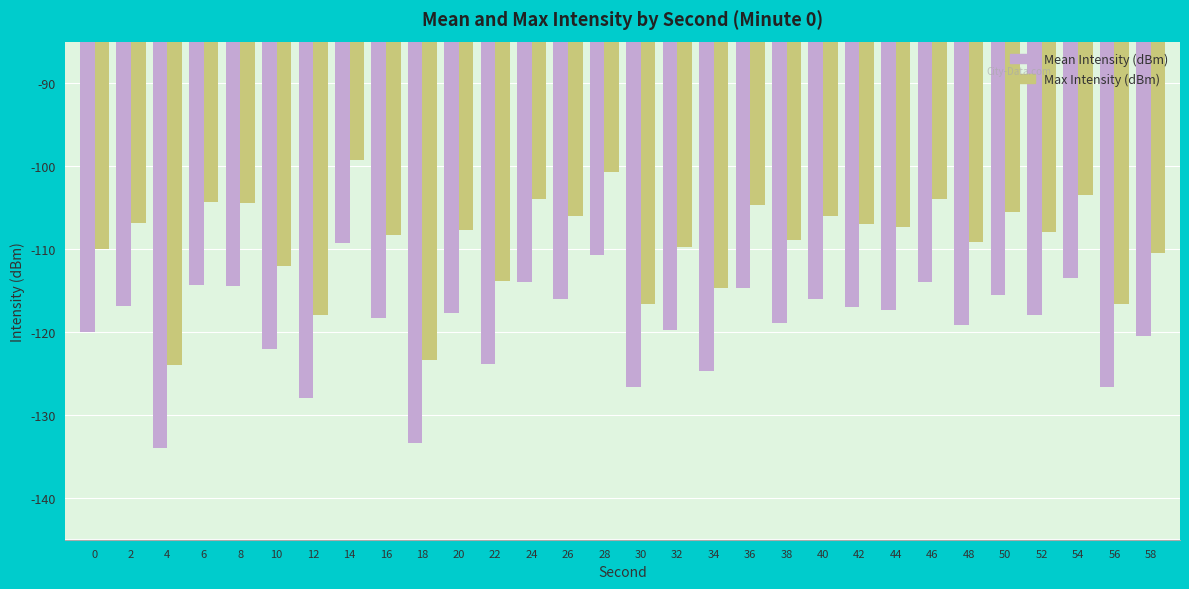

What is the lowest value of the Max Intensity (dBm) series?

-124.0